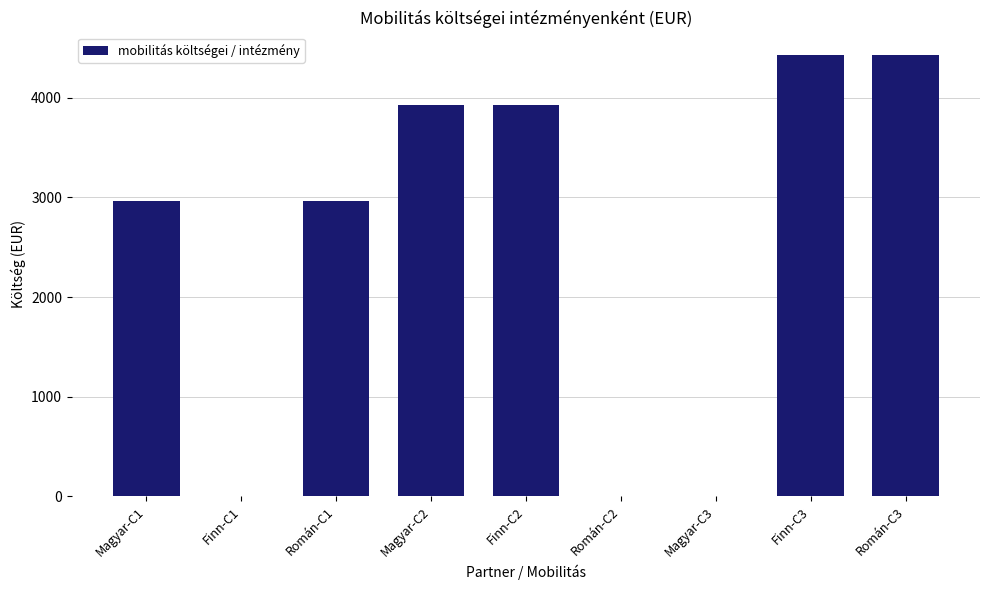

Reading left to right, transcribe all the data shown in this chart.

2965	0	2965	3933	3933	0	0	4435	4435